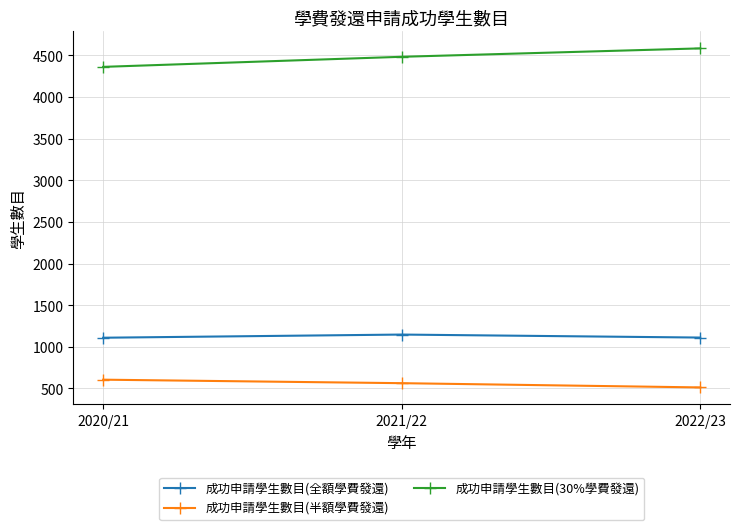

What is the total value across all series at 2021/22?

6194